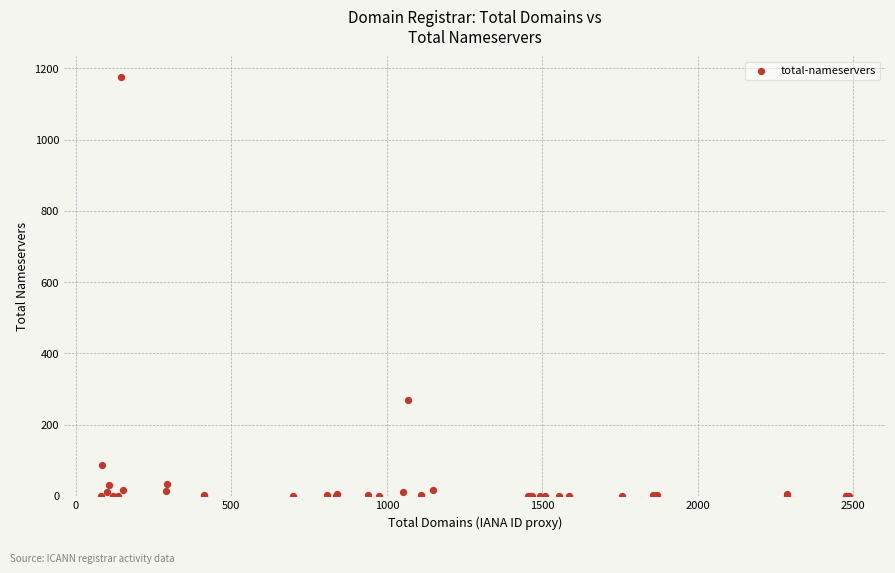

What Y value in the scatter plot is closest to 588?

268